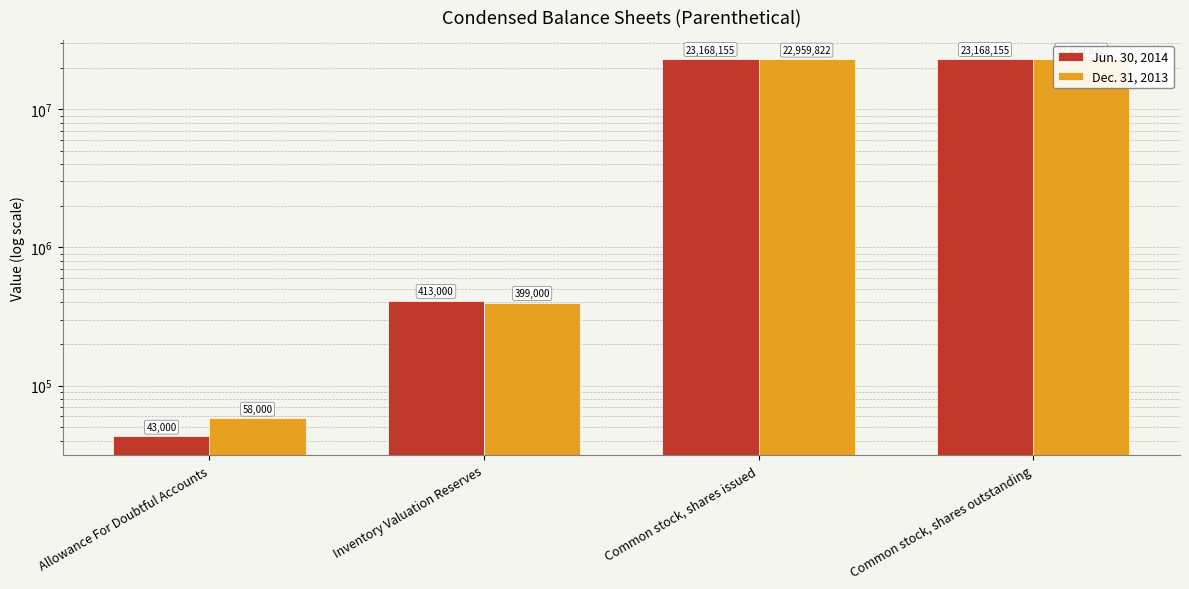

List the labels in order of Jun. 30, 2014 value, smallest first.

Allowance For Doubtful Accounts, Inventory Valuation Reserves, Common stock, shares issued, Common stock, shares outstanding